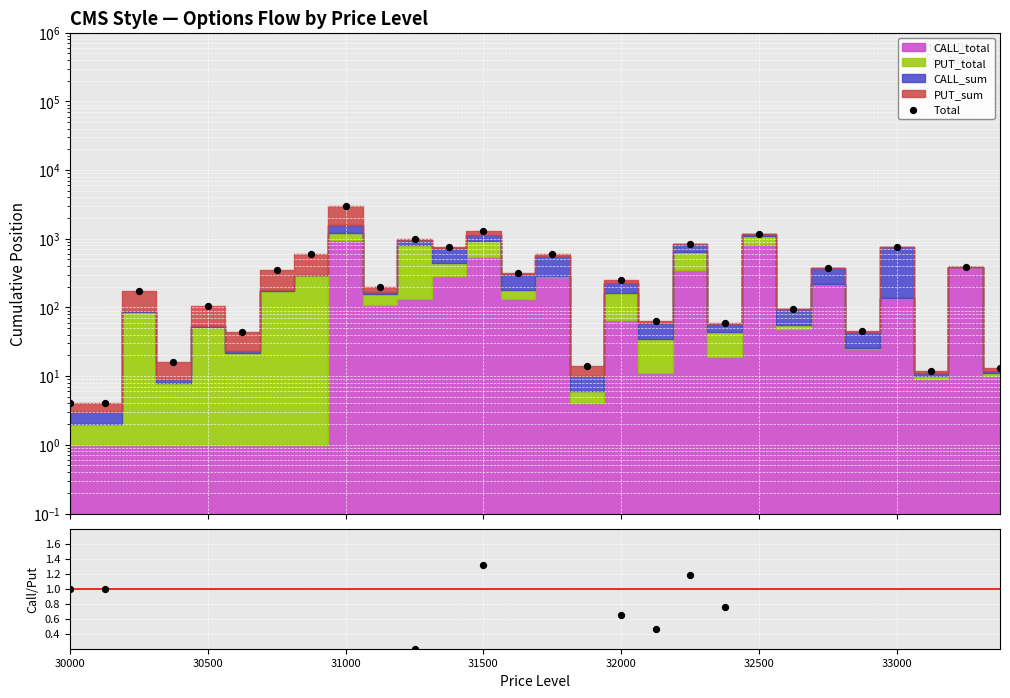

Is the value of Call/Put ratio at 16 greater than the value of Total at 27?

No